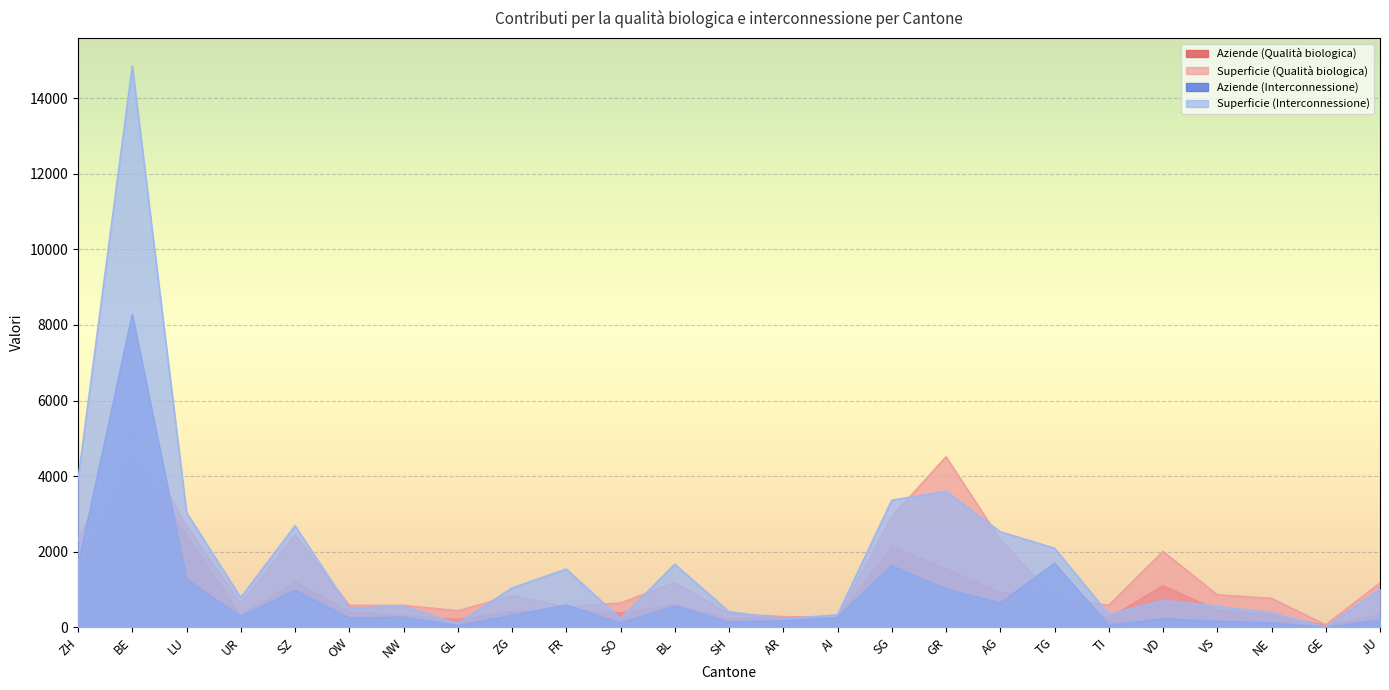

Between AG and SG, which is larger?

SG